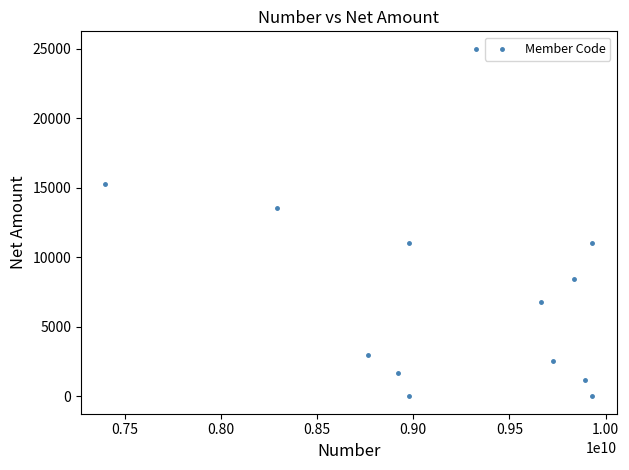

What is the range of X values (max minus min)?

2529782705.0